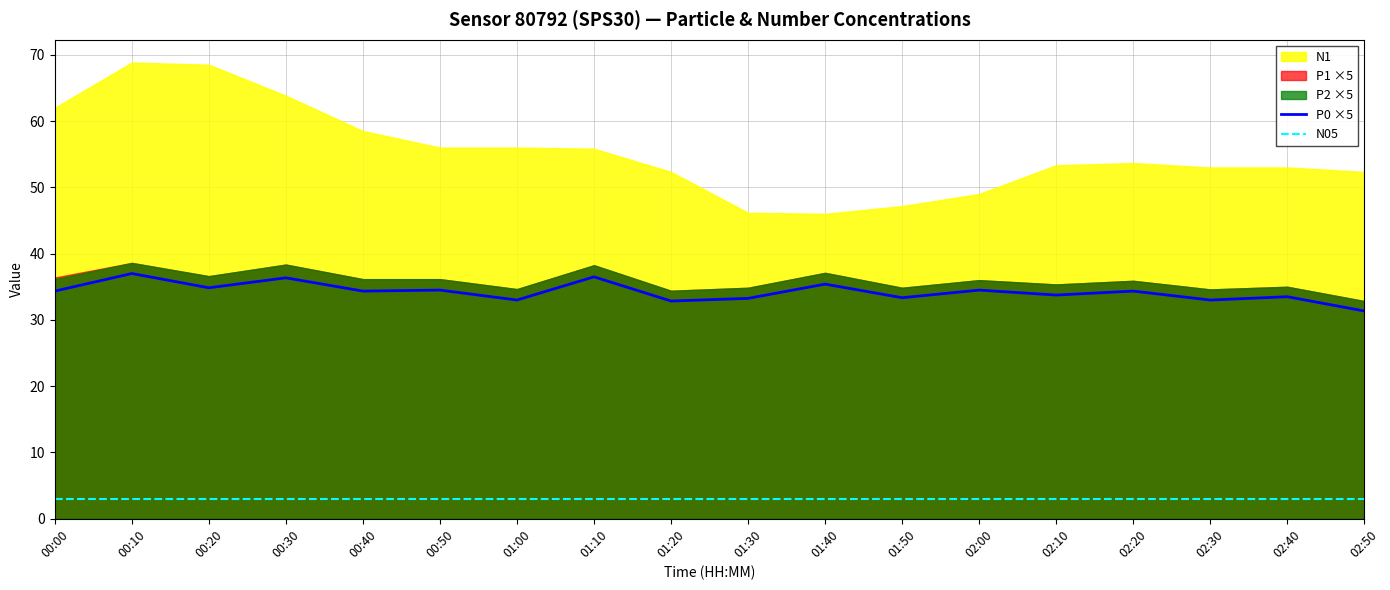

True or false: P0 ×5 and N05 intersect in this chart.

False